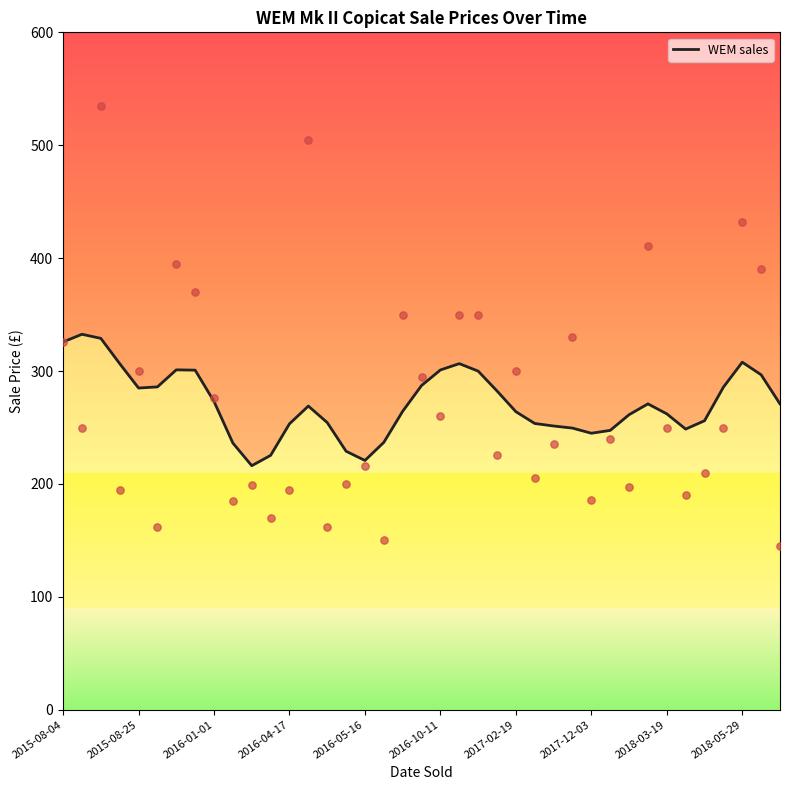

What is the change in value from 15 to 34?

+27.0